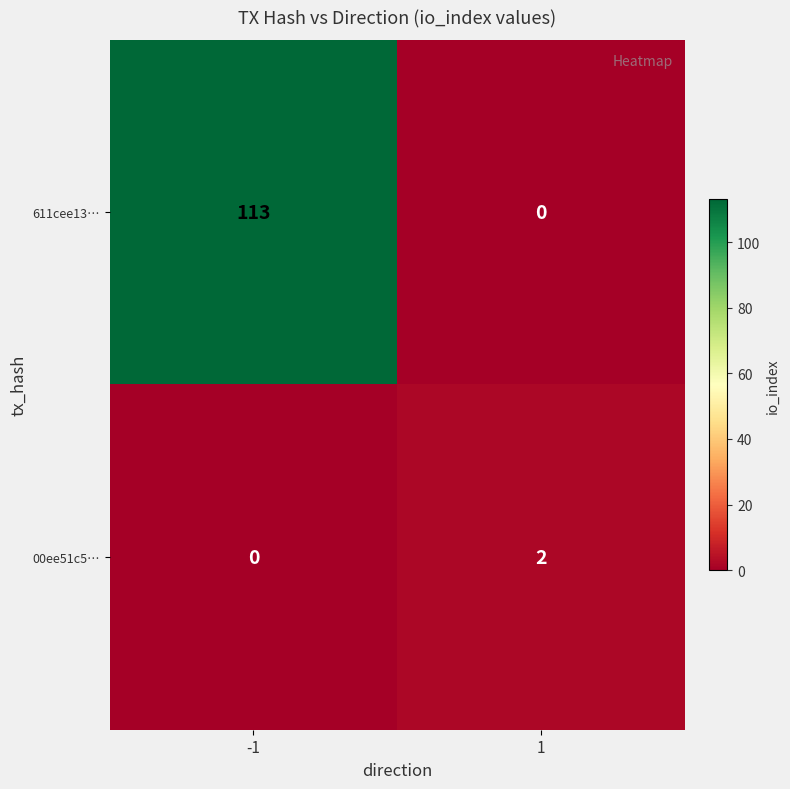

Reading left to right, list all the values displayed in this chart.

611cee13…: 113	0
00ee51c5…: 0	2